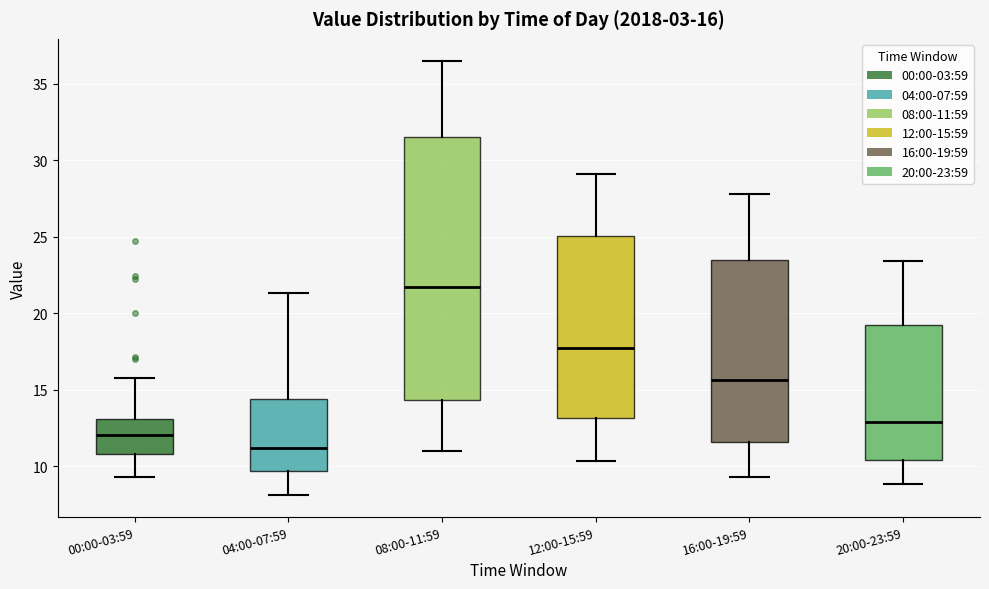

Which box is the tallest, from its lower edge to its upper edge?

08:00-11:59